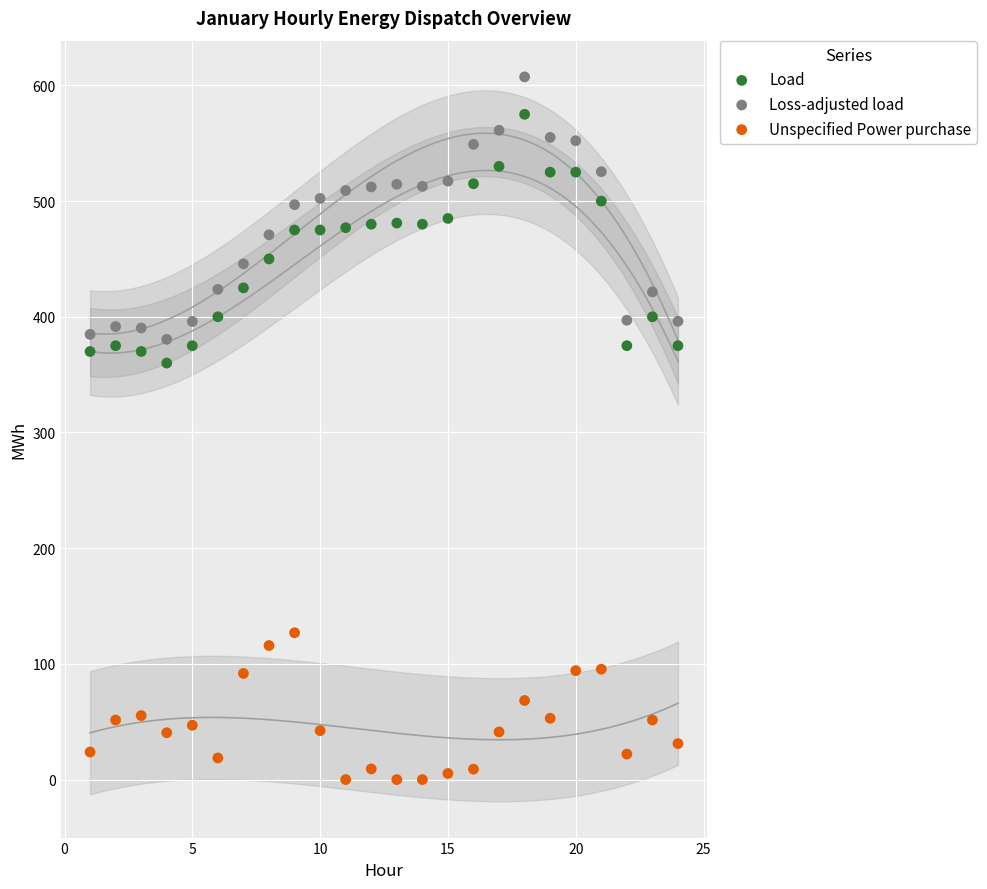

Which series reaches the maximum Y coordinate?

Loss-adjusted load